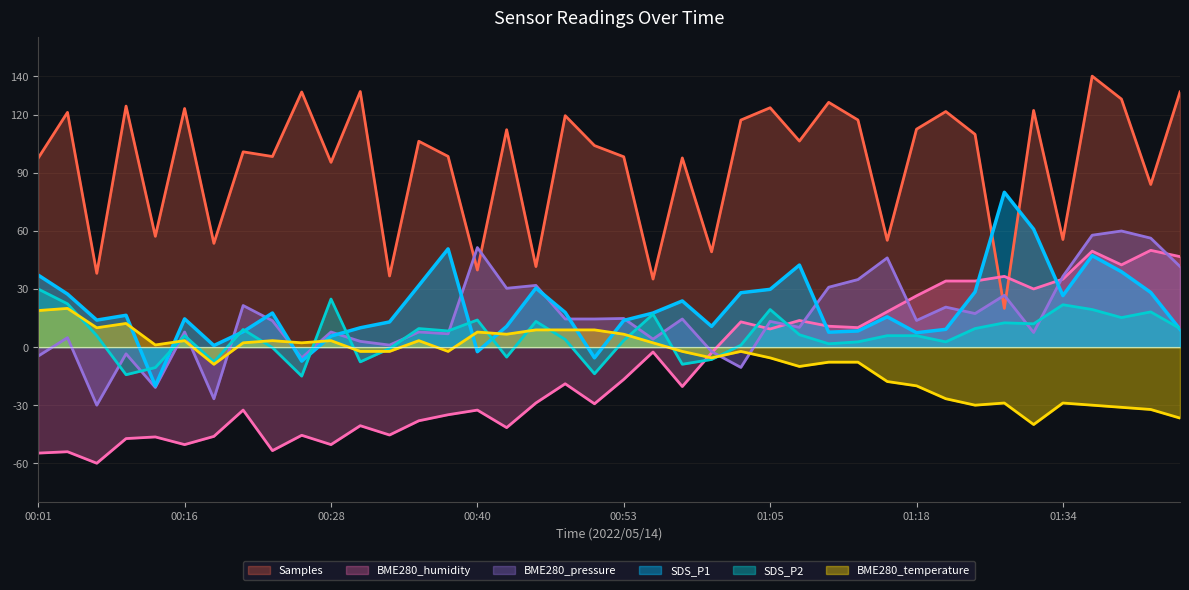

What is the difference between the second highest and minimum values in the BME280_humidity series?

109.6